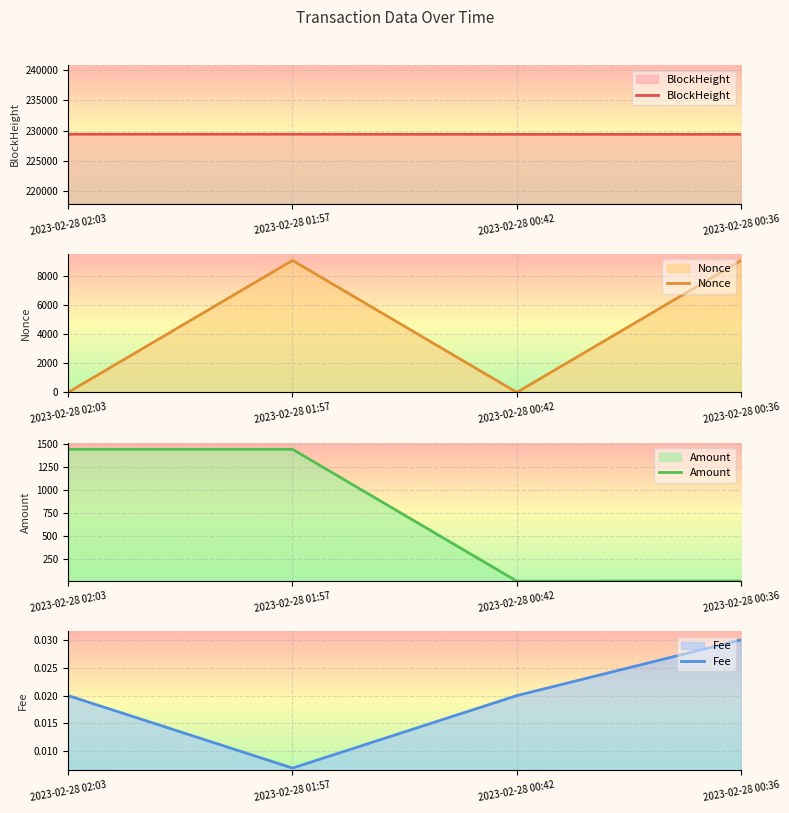

Which category has the highest value across all series?

2023-02-28 02:03